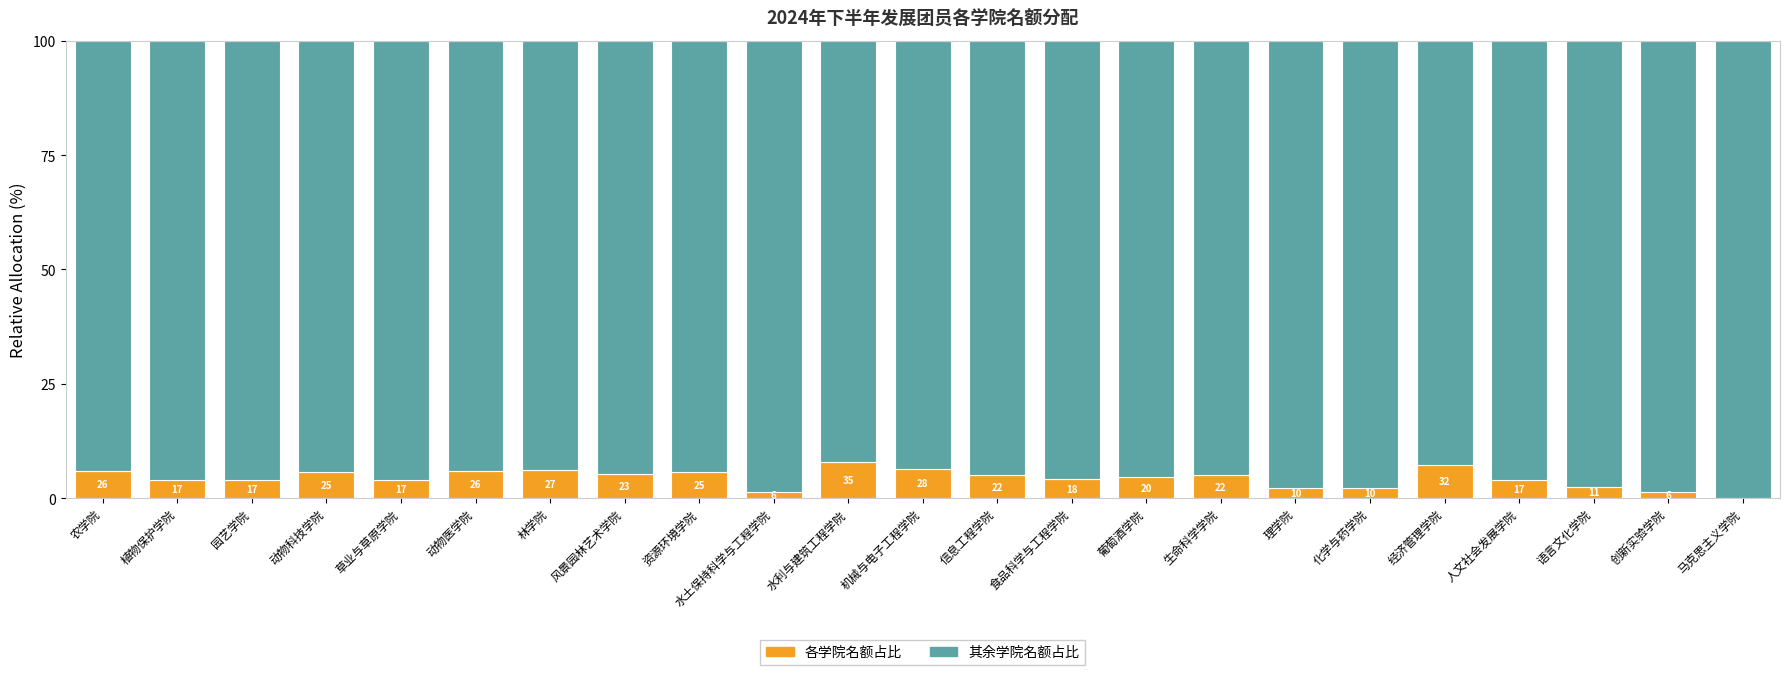

Does the chart contain stacked bars?

Yes